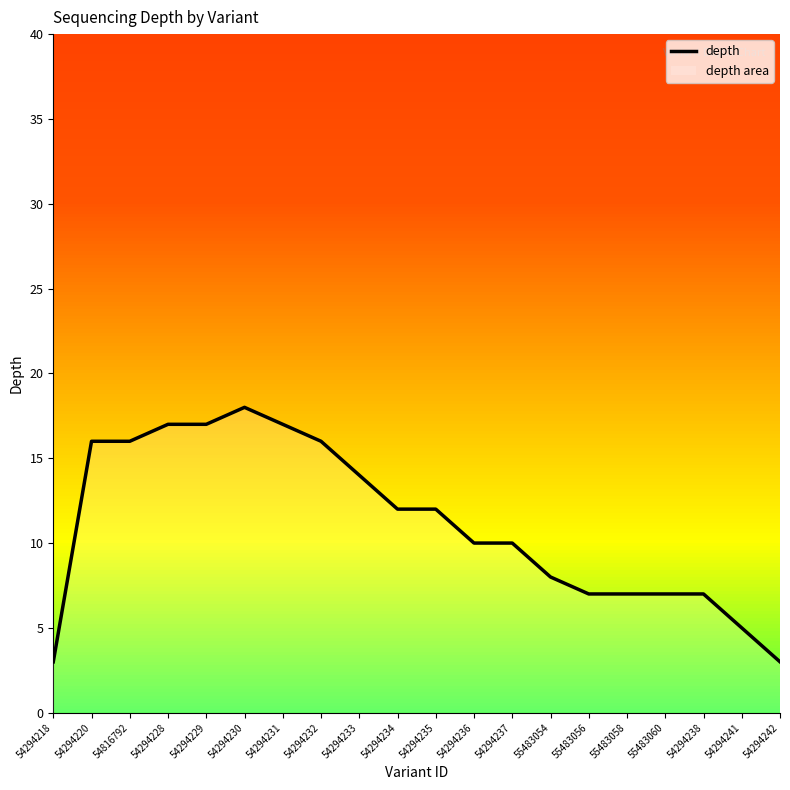

At which category does the chart reach its minimum across all series?

54294218